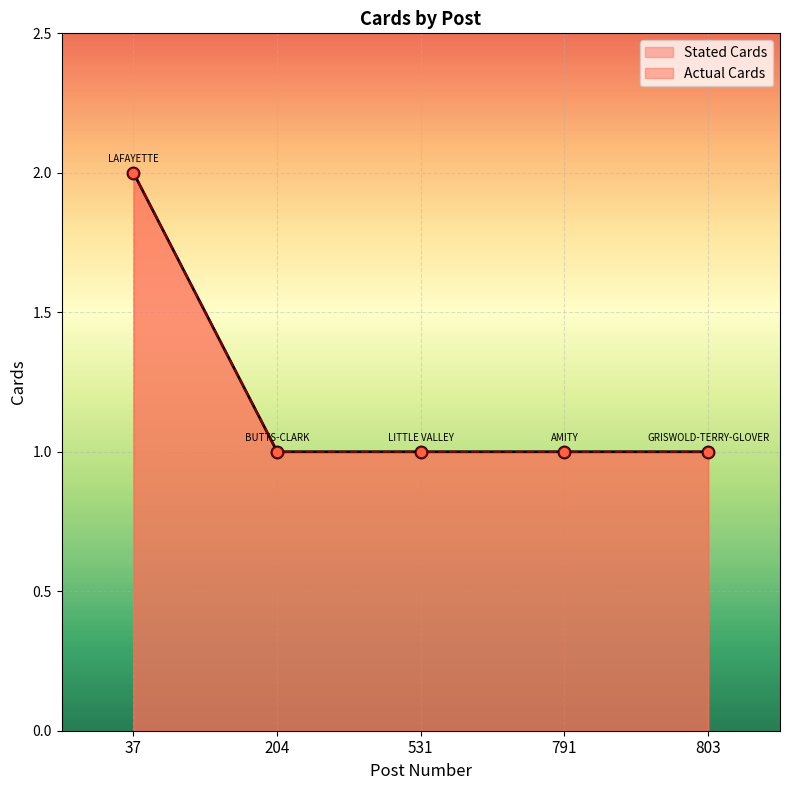

Is the value of Actual Cards at 803 greater than the value of Stated Cards at 803?

No